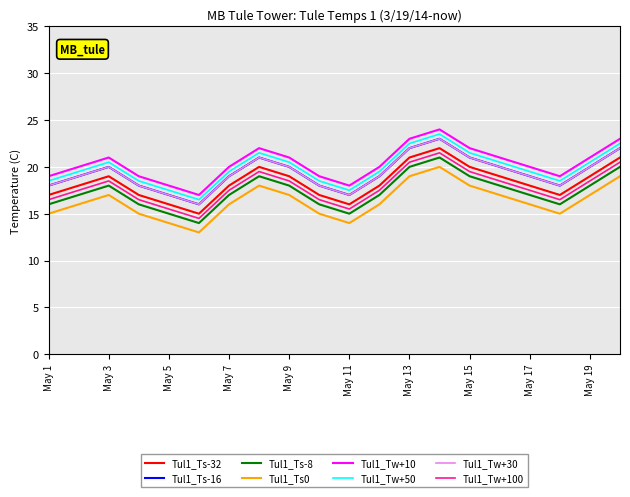

Does the chart display data point markers on the line(s)?

No